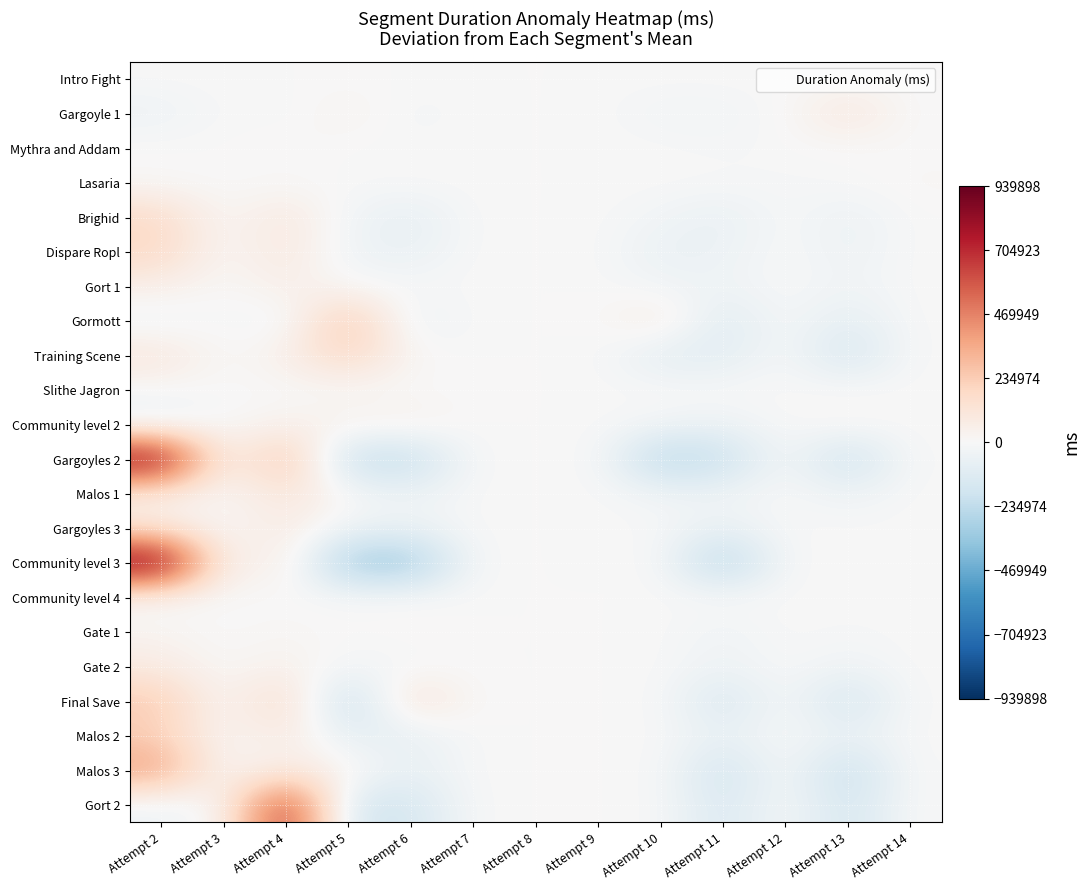

How many data points does each series have?

13